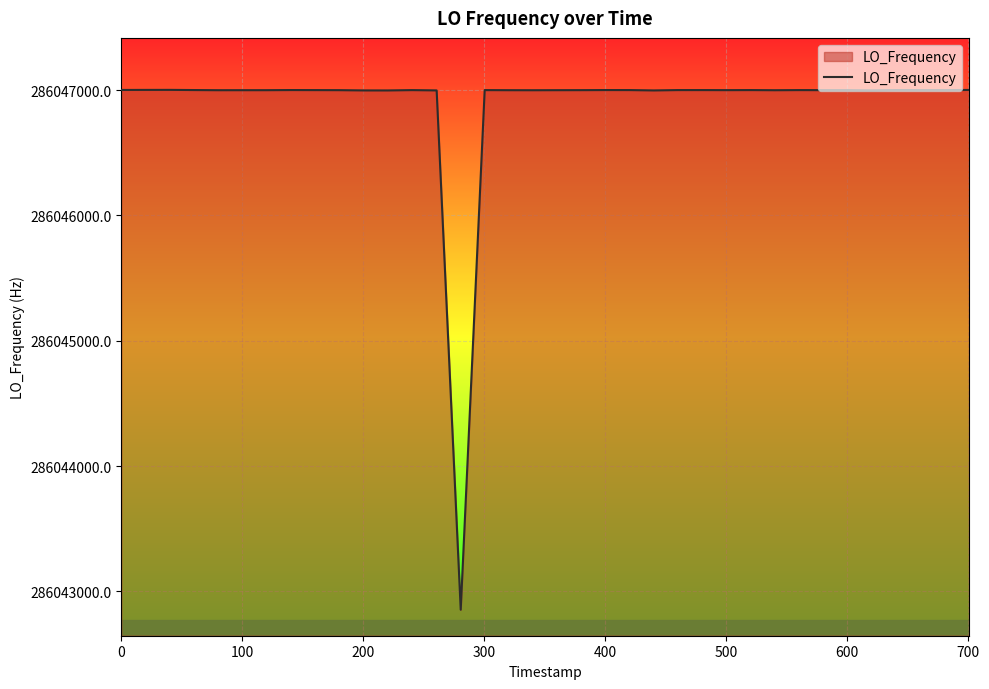

What is the greatest value displayed?

286047002.6